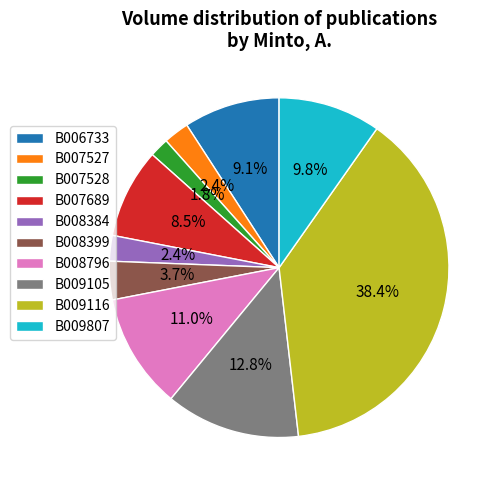

How many segments does this pie chart have?

10